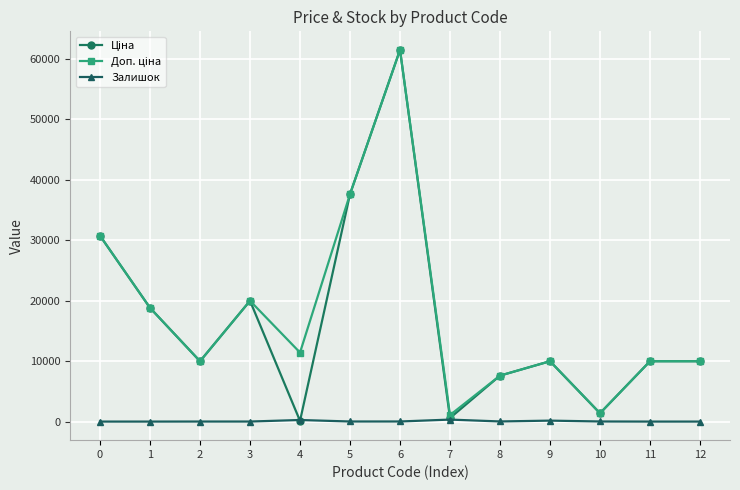

Count the number of categories in the chart.

13